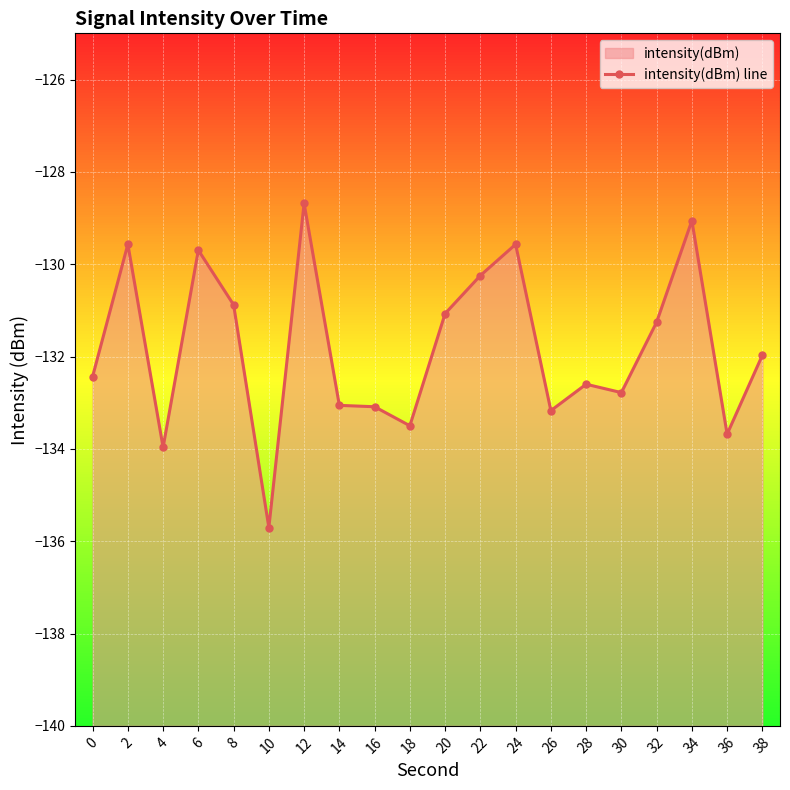

How many points are lower than both their immediate neighbors (excluding endpoints)?

6